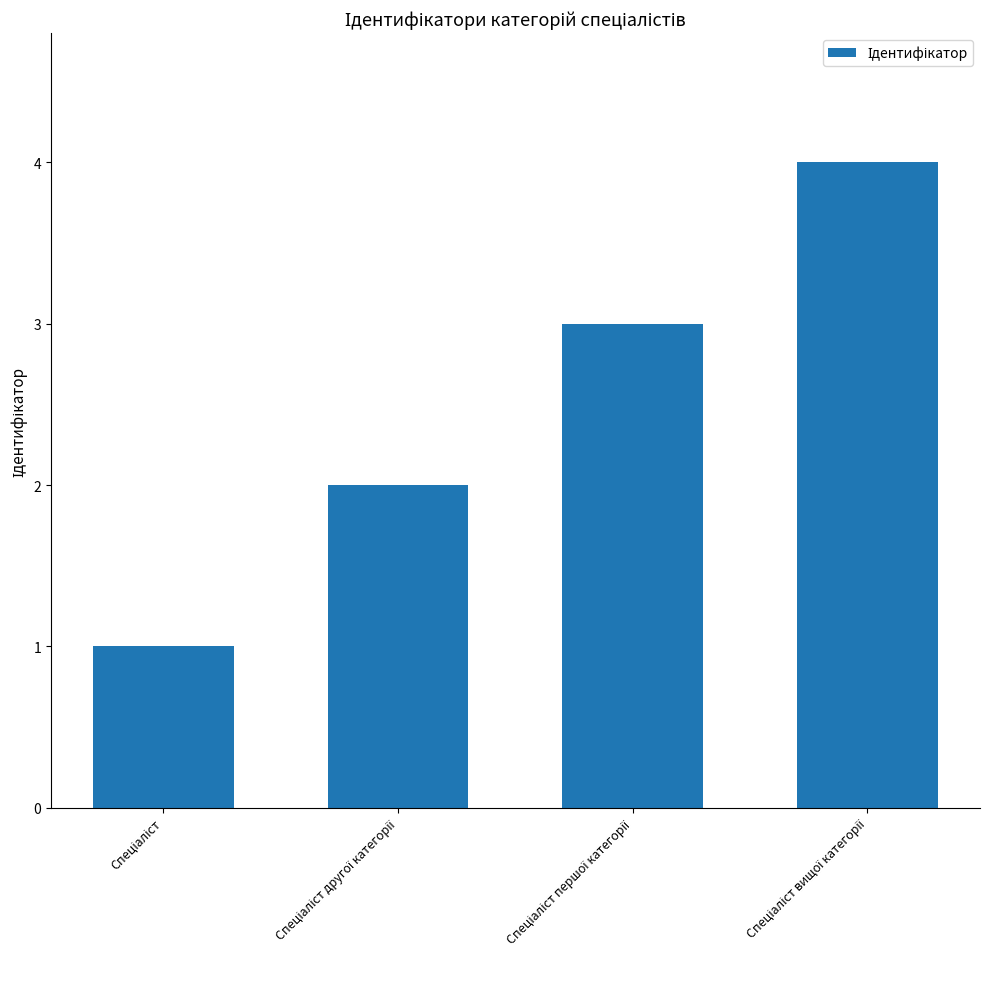

What is the maximum value shown in the chart?

4